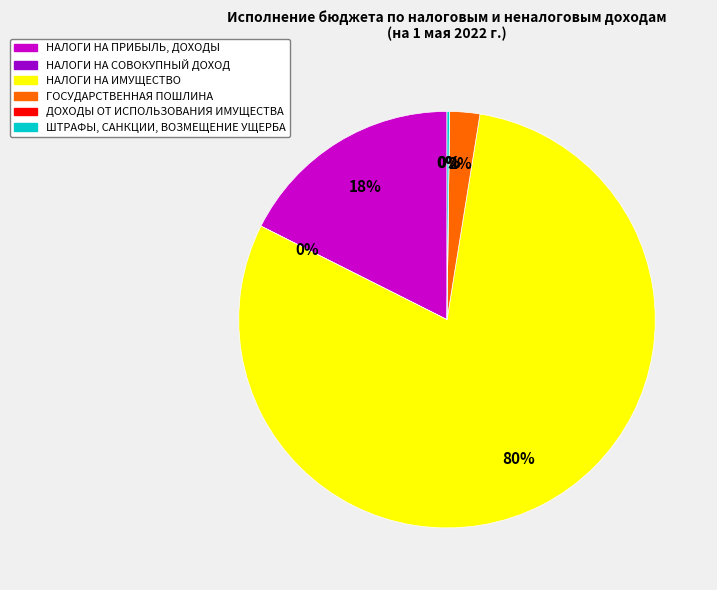

Is the sum of НАЛОГИ НА СОВОКУПНЫЙ ДОХОД and ГОСУДАРСТВЕННАЯ ПОШЛИНА greater than half?

No